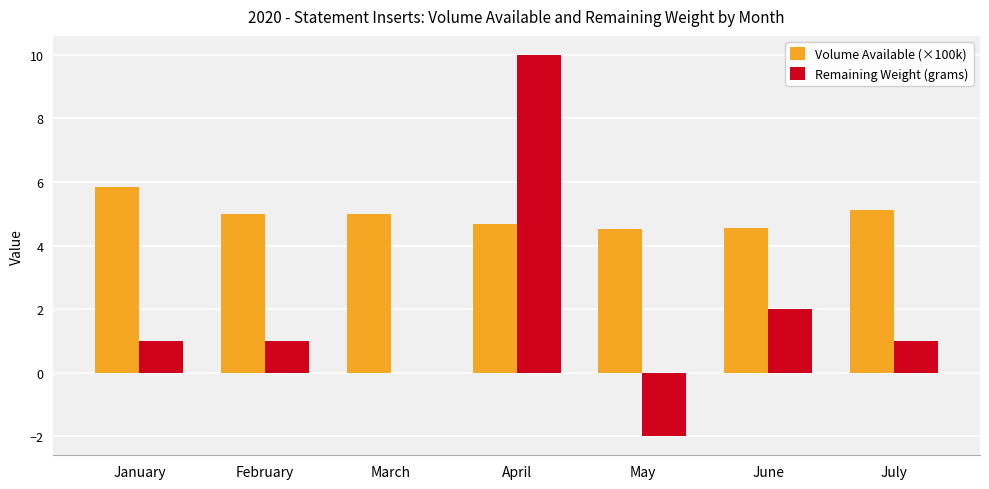

At which category is the sum across all series the highest?

April